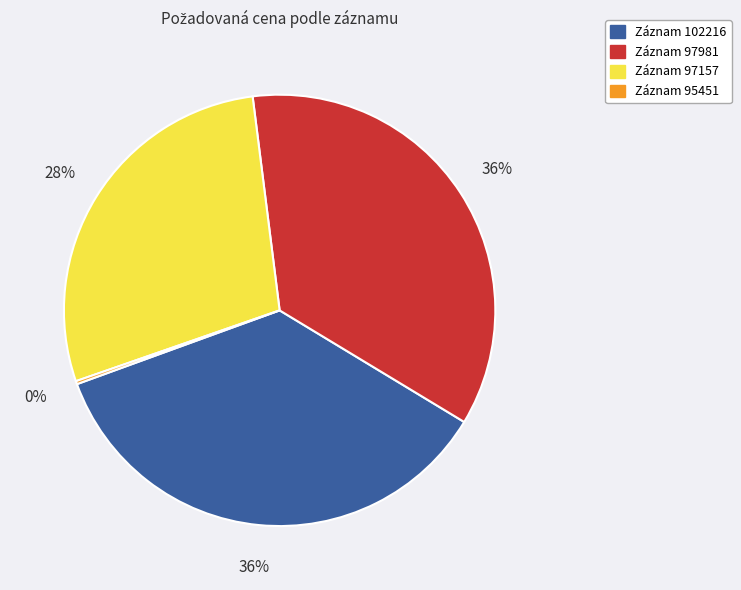

To the nearest percent, what is the average slice percentage?

25%